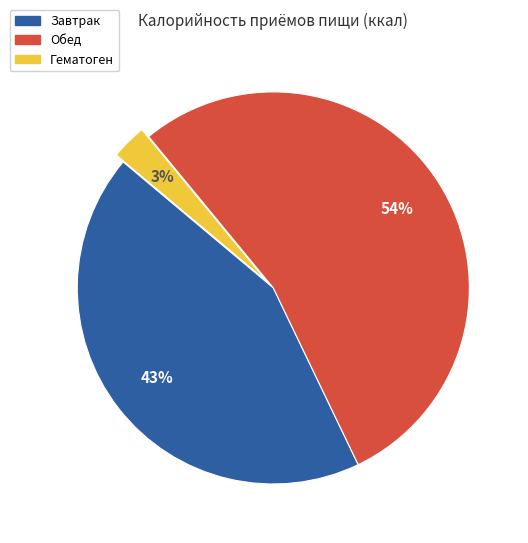

Count the number of slices in the pie.

3